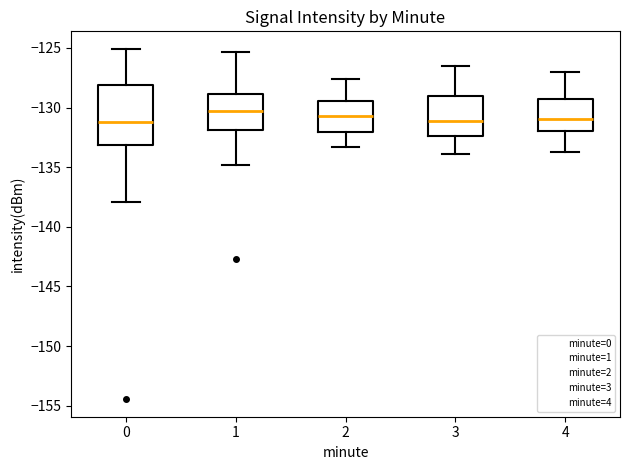

Reading left to right, transcribe this box plot: for each box, give where its median line is, the range the box spans, and where its two whiskers end, as read against the y-axis. The values are not printed on the chart, so give them approximately, as read against the axis.

0: median -131.0, box -133.0 to -128.0, whiskers -138.0 to -125.0
1: median -130.5, box -132.0 to -129.0, whiskers -135.0 to -125.5
2: median -130.5, box -132.0 to -129.5, whiskers -133.5 to -127.5
3: median -131.0, box -132.5 to -129.0, whiskers -134.0 to -126.5
4: median -131.0, box -132.0 to -129.5, whiskers -133.5 to -127.0